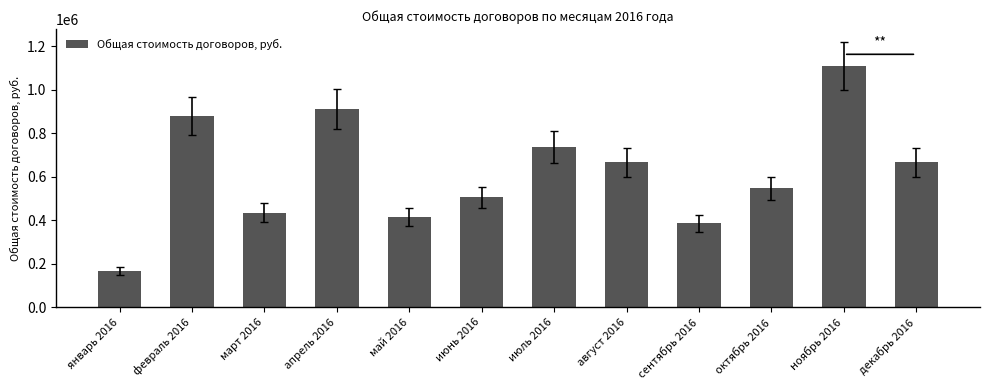

What is the sum of all values?

7414176.5